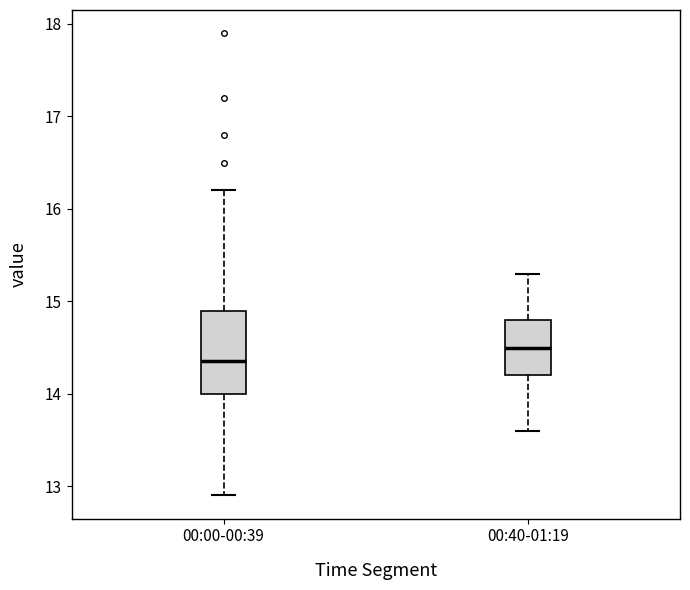

Which box is the tallest, from its lower edge to its upper edge?

00:00-00:39